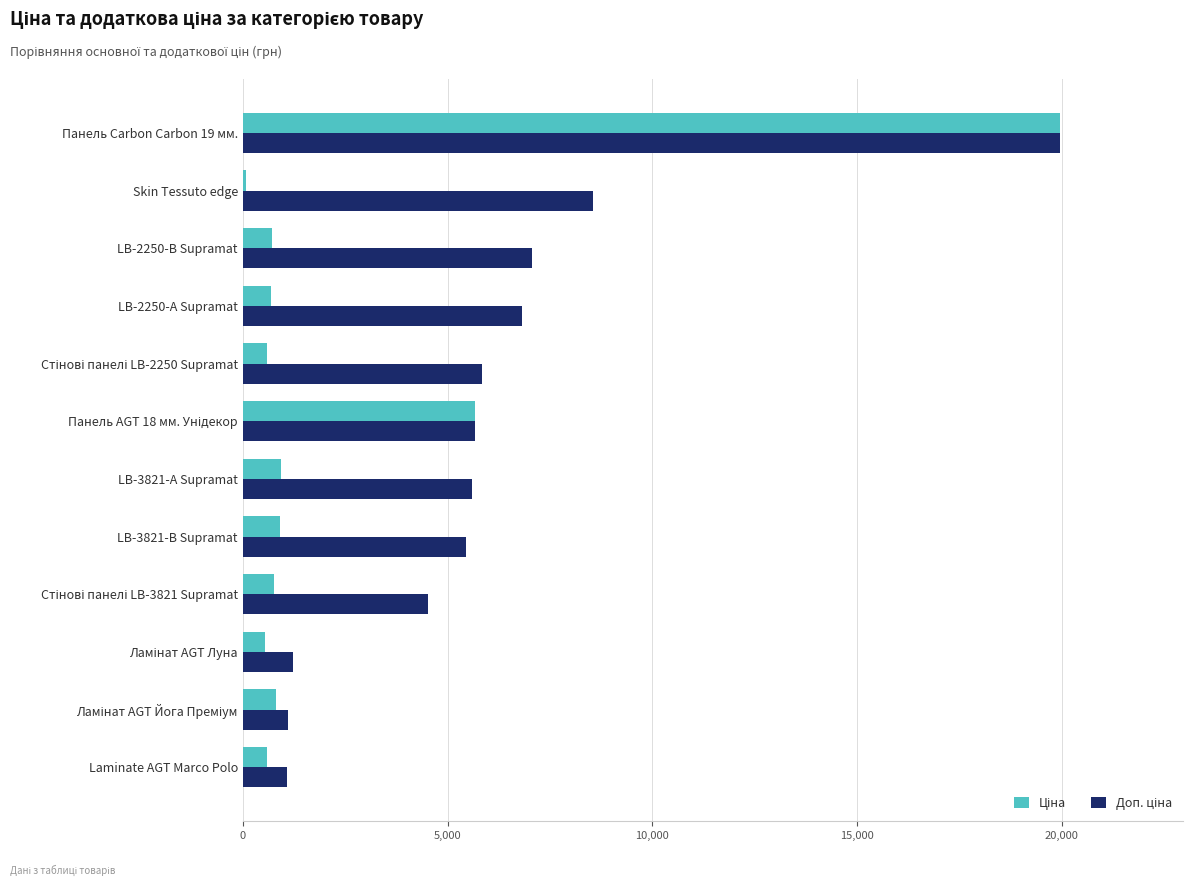

Which label corresponds to the largest value in the chart?

Панель Carbon Carbon 19 мм.